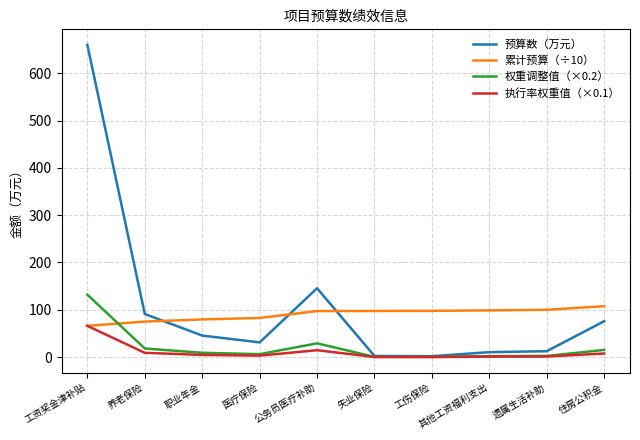

Is the value of 预算数（万元） at 养老保险 greater than the value of 权重调整值（×0.2） at 职业年金?

Yes